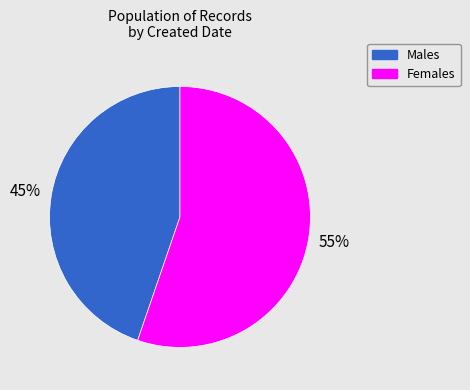

Is there a majority slice in this chart?

Yes